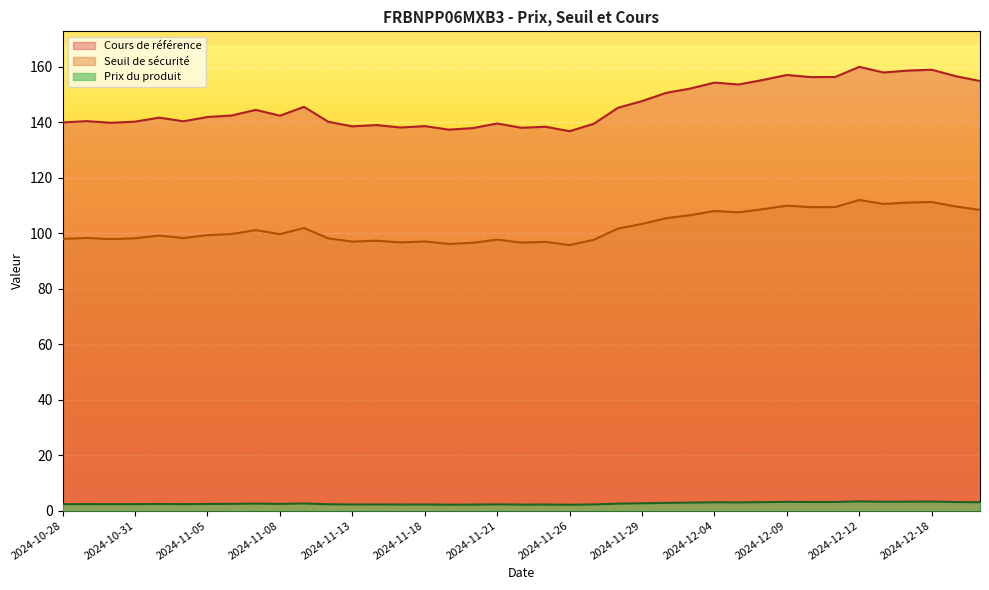

How many lines are shown in the chart?

3